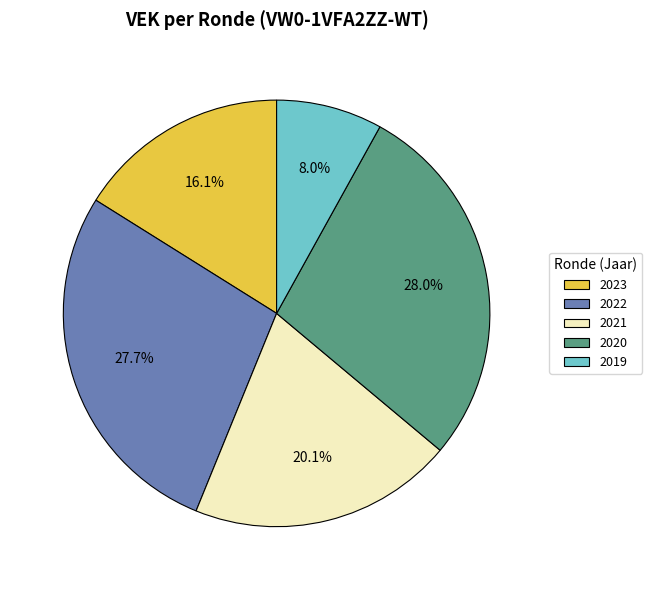

Approximately how many times larger is the value at 2022 compared to 2020?

1.0